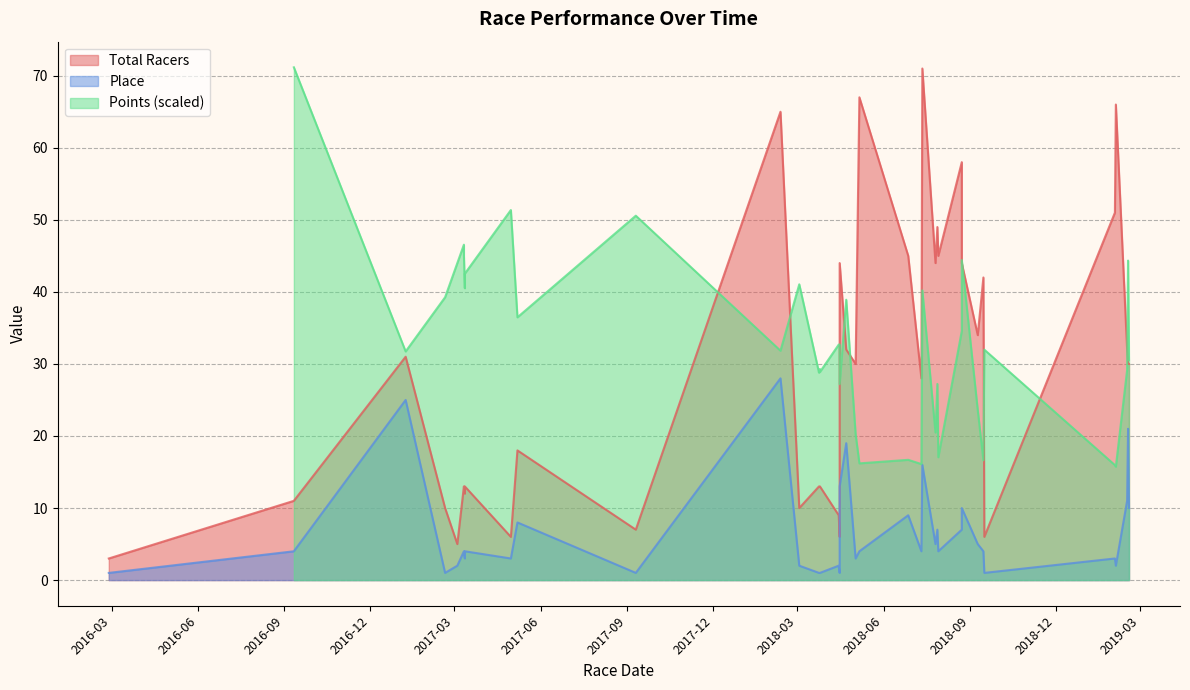

Which series has the largest total across all categories?

Total Racers